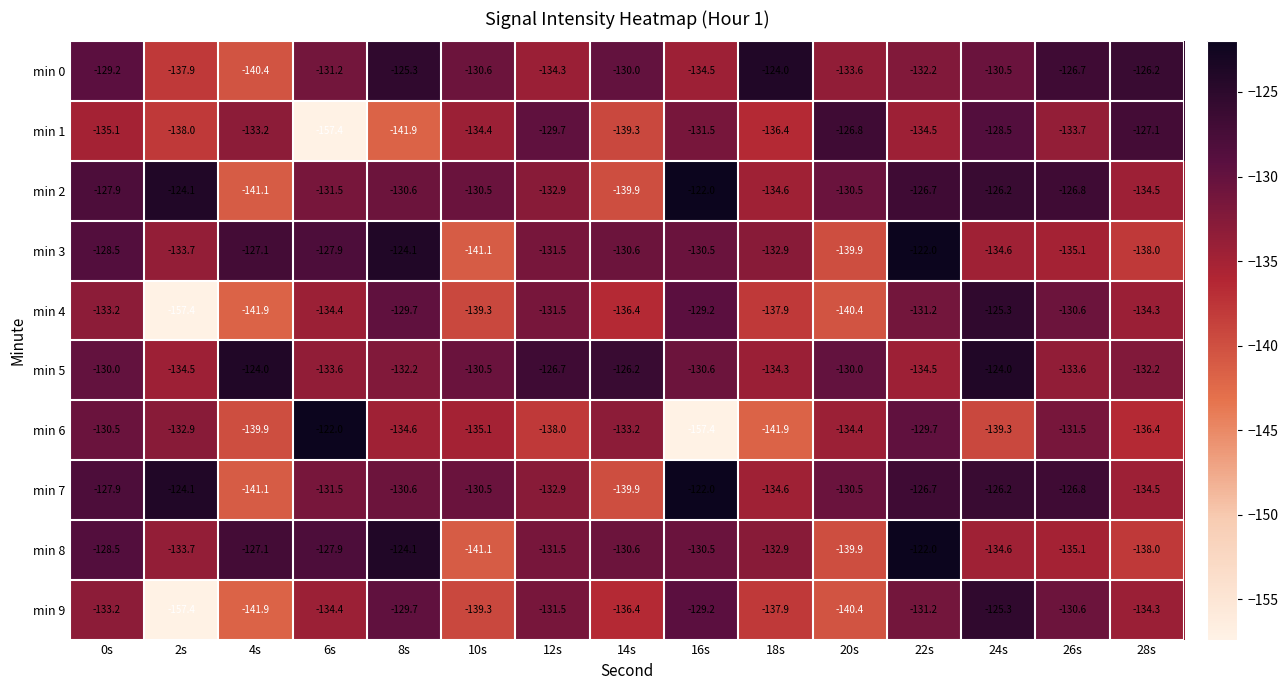

What is the difference between the min 2 values at 6s and 8s?

0.9